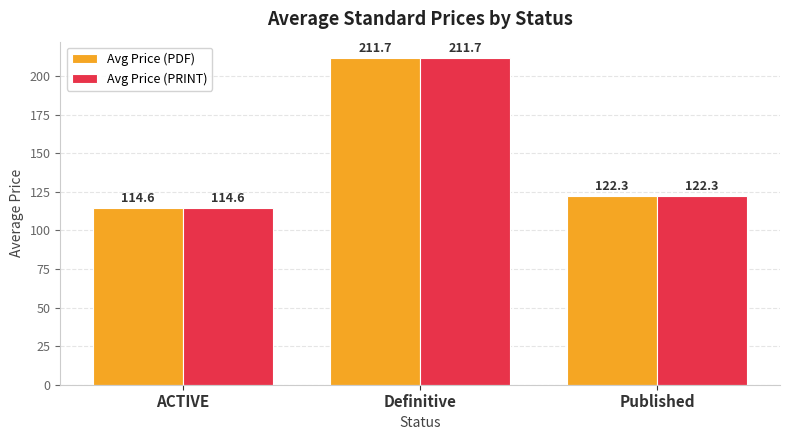

What position from the right is ACTIVE?

3